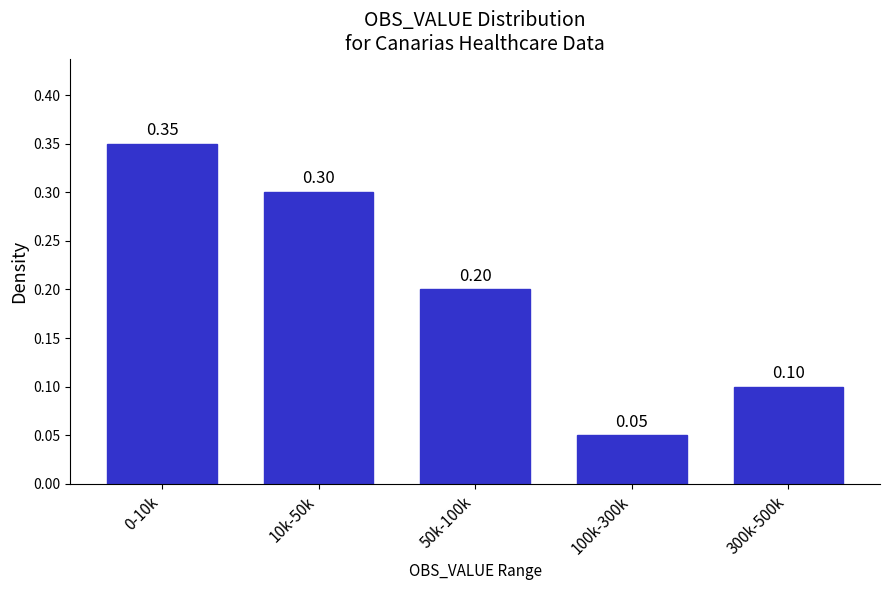

What is the sum of the values at 50k-100k and 300k-500k?

0.3